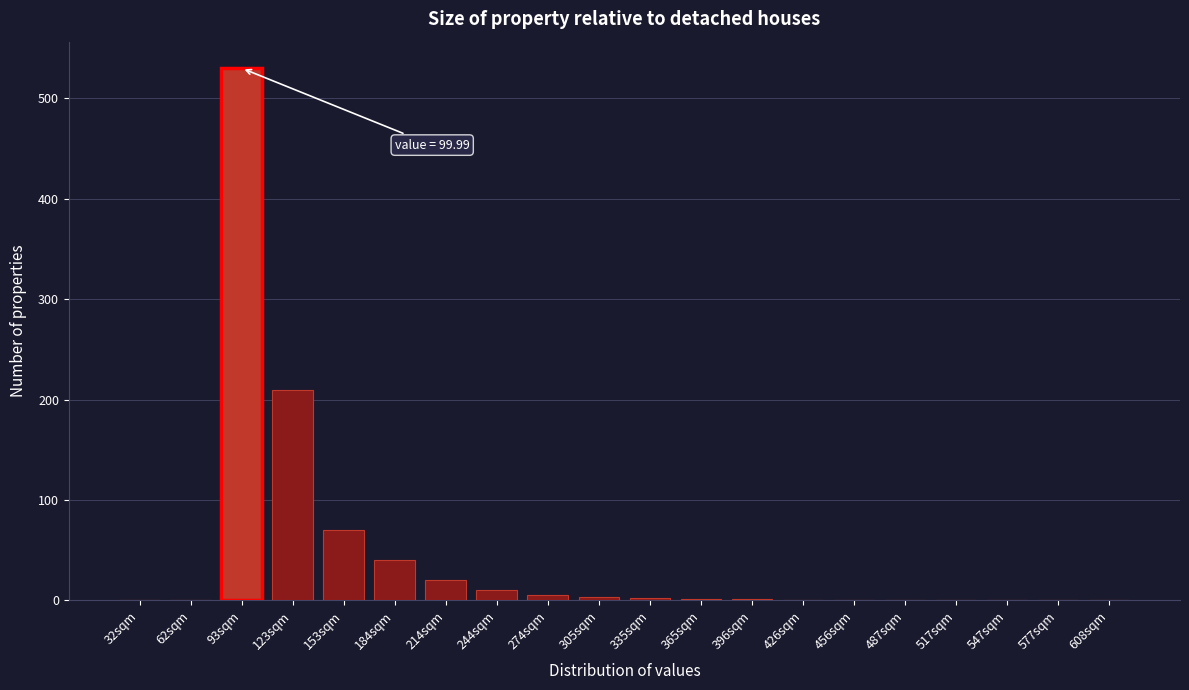

Where is the data nearest to the value 265?

123sqm